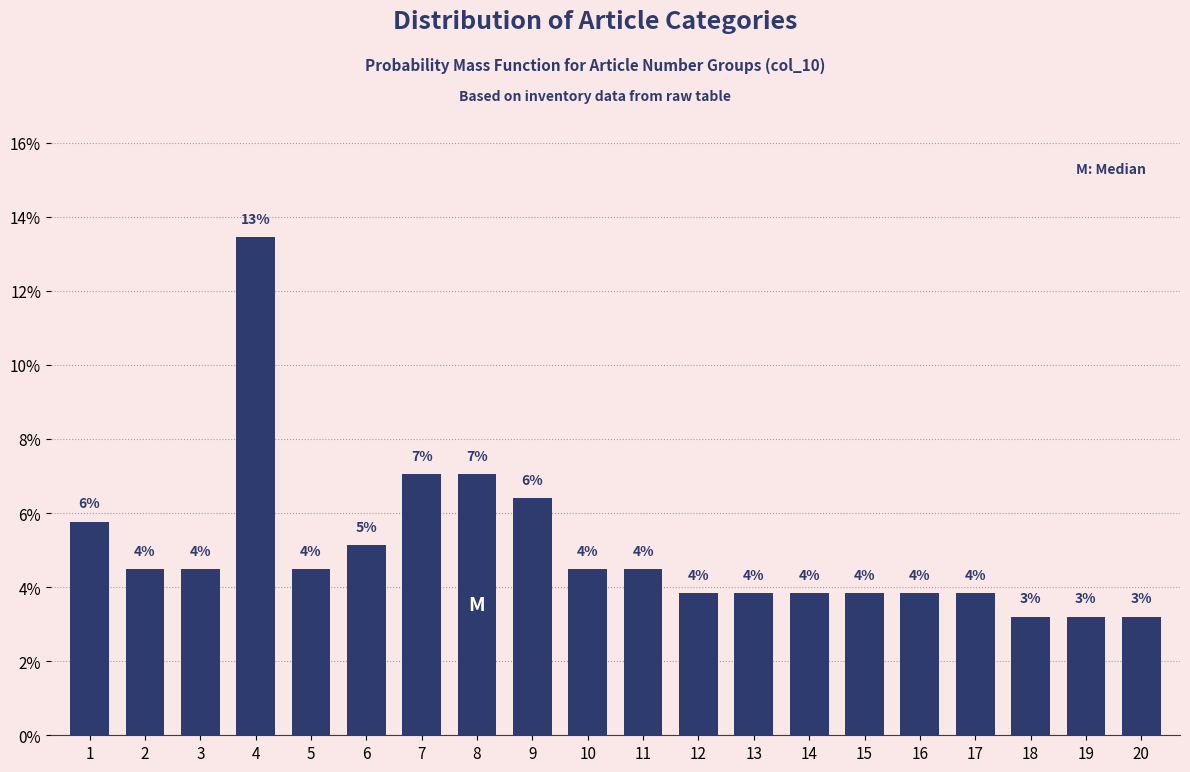

Are the bars horizontal?

No